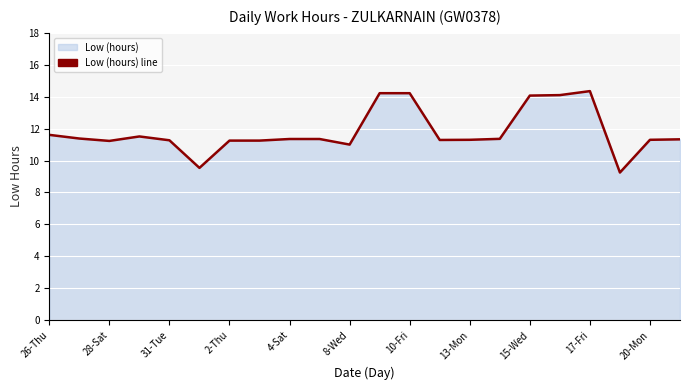

Reading left to right, transcribe all the data shown in this chart.

11.6	11.4	11.2	11.5	11.3	9.5	11.2	11.2	11.3	11.3	11.0	14.2	14.2	11.3	11.3	11.4	14.1	14.1	14.3	9.2	11.3	11.3